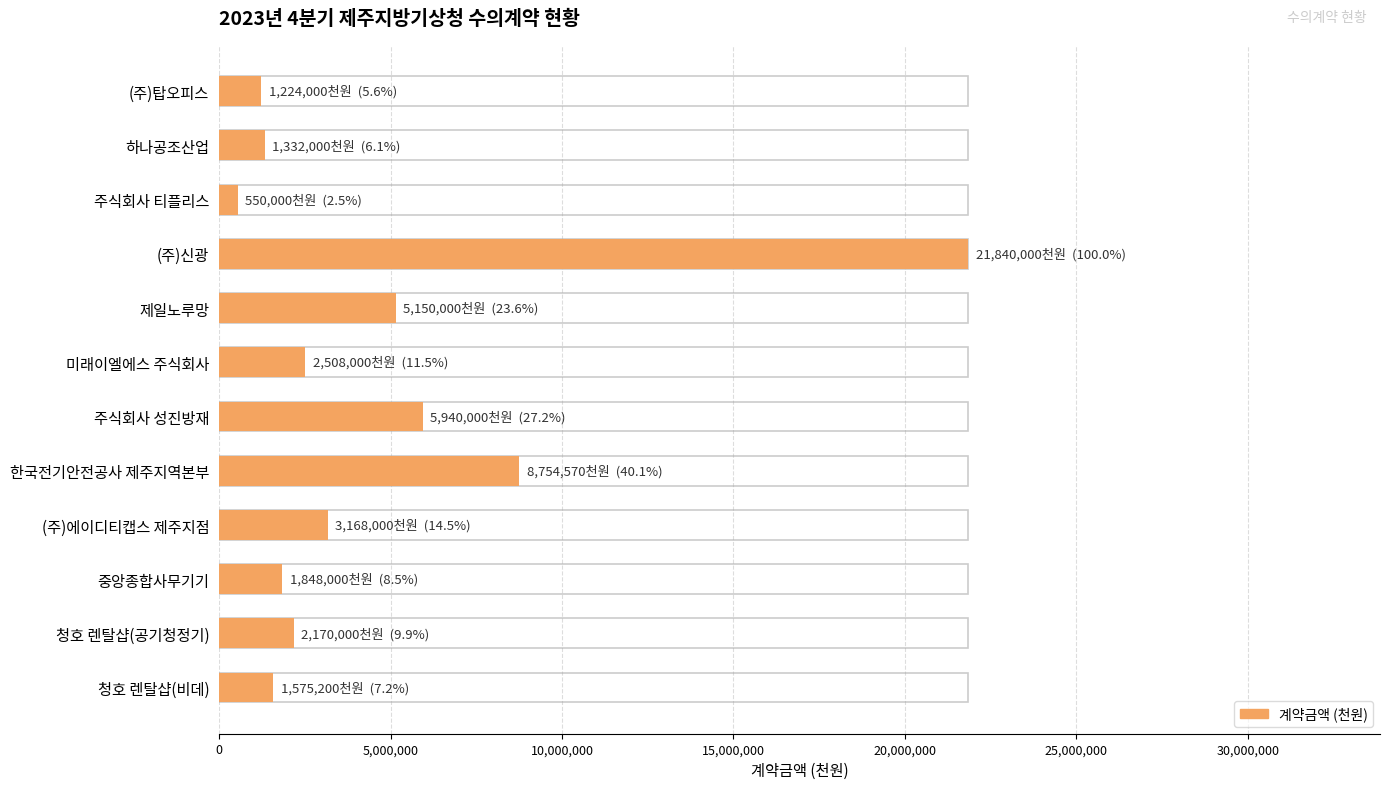

Reading left to right, transcribe all the data shown in this chart.

1224000	1332000	550000	21840000	5150000	2508000	5940000	8754570	3168000	1848000	2170000	1575200